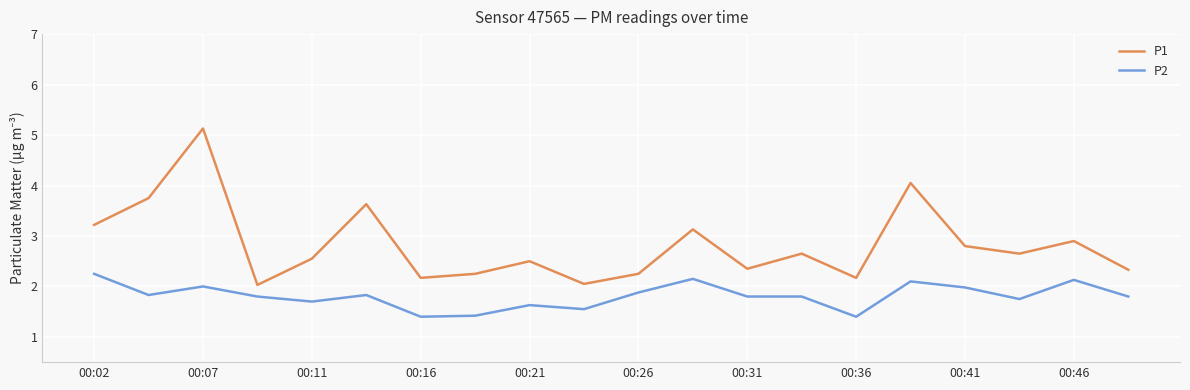

Which series has the largest range (max minus min)?

P1